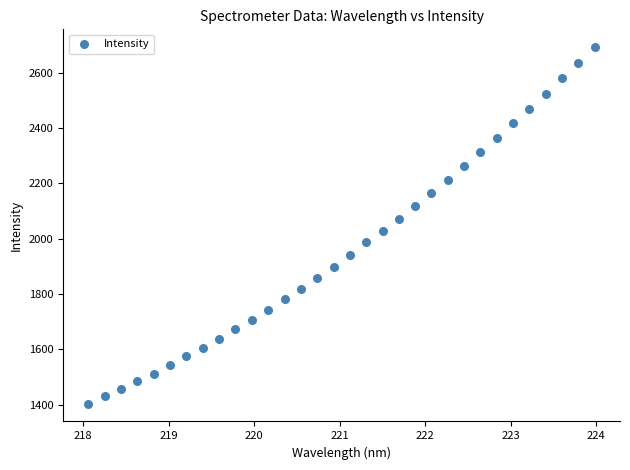

What is the range of X values (max minus min)?

5.9